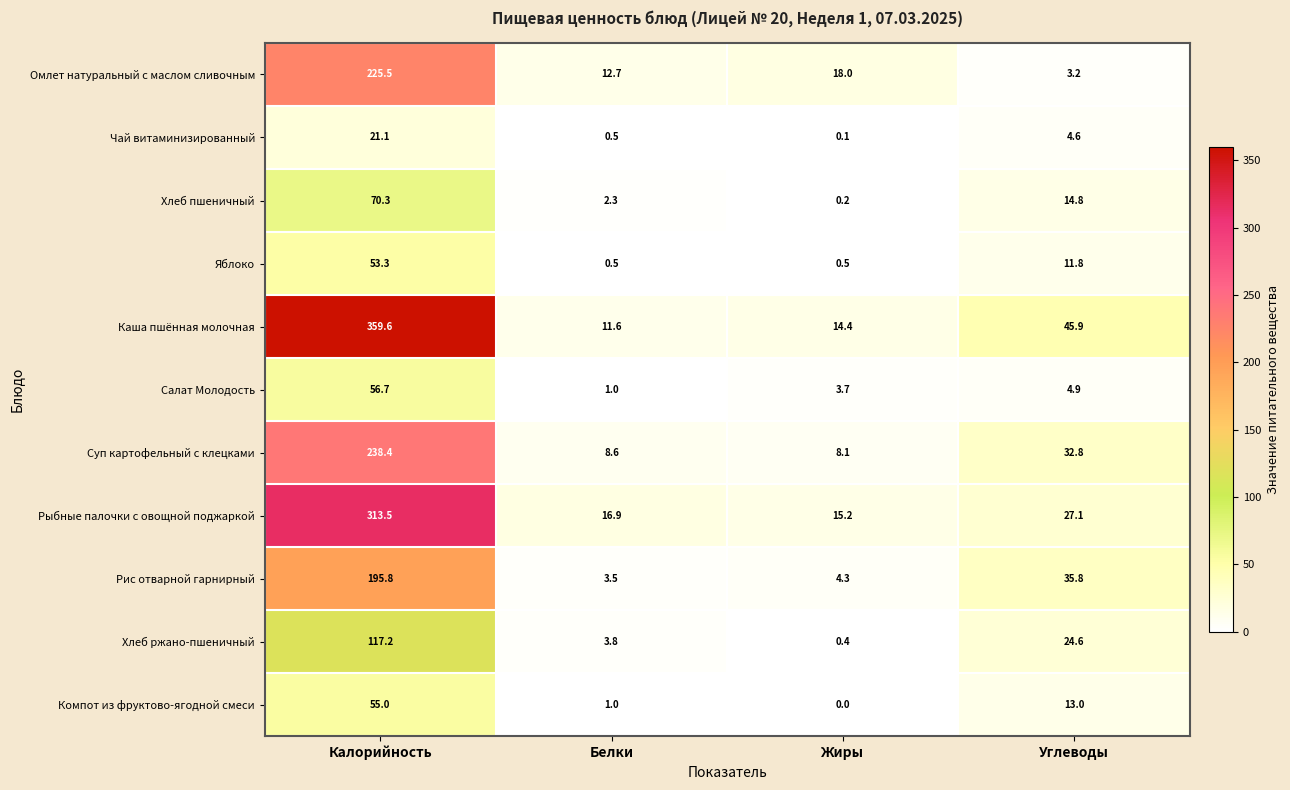

What is the difference between the maximum and minimum values in the Омлет натуральный с маслом сливочным series?

222.3